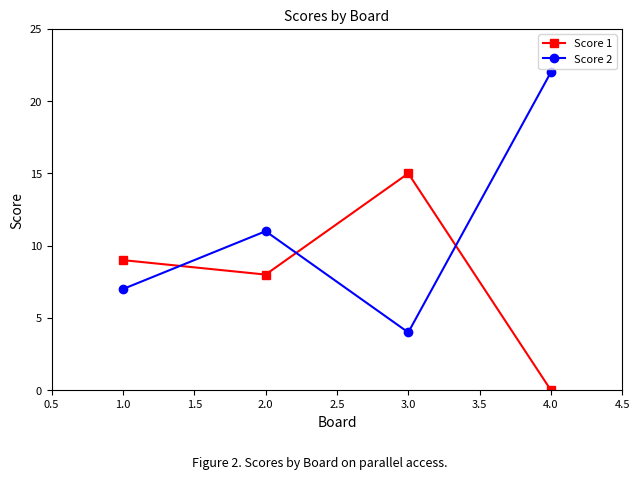

True or false: Score 2 and Score 1 cross at least once.

True